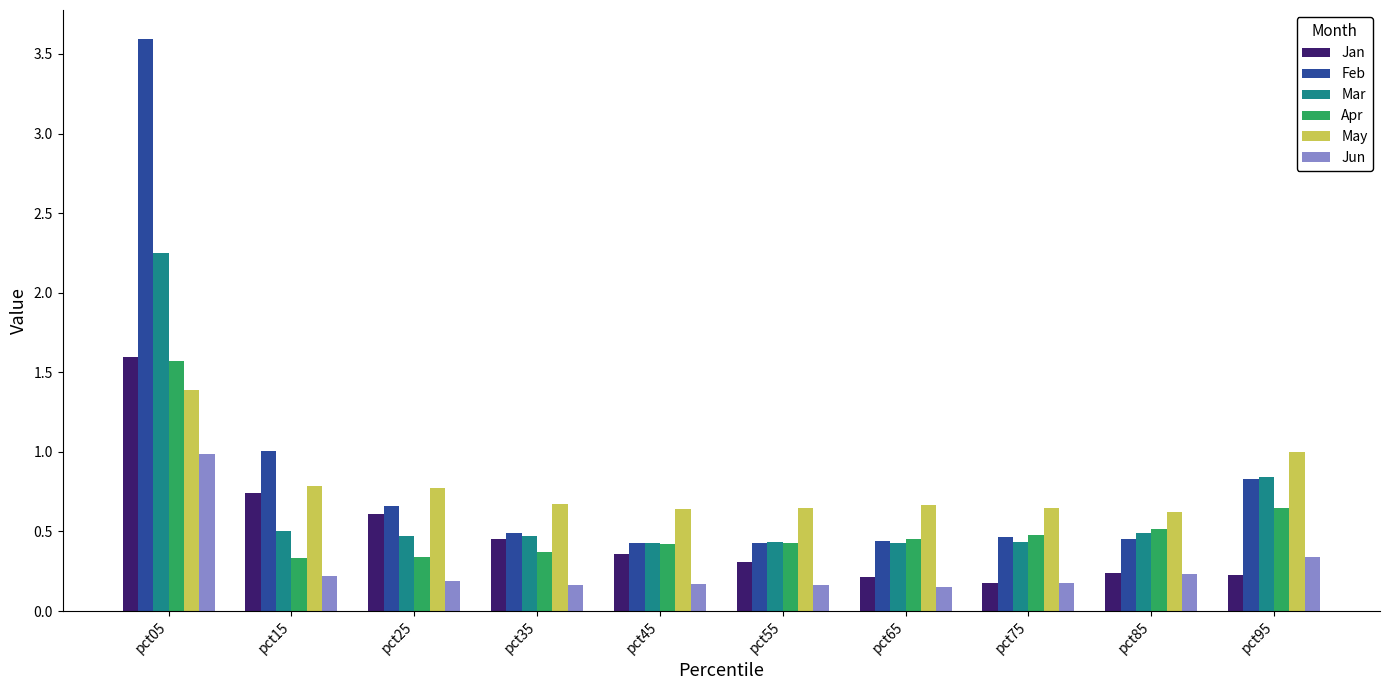

Which series changed the most between pct05 and pct75?

Feb